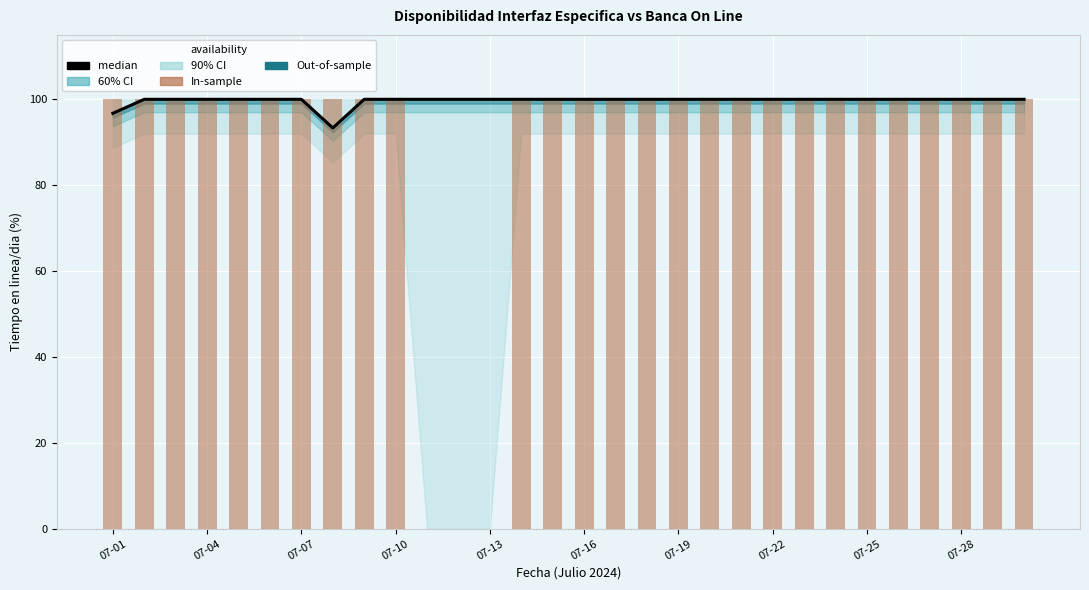

What is the value of the median bar at the 5th from the left?

100.0